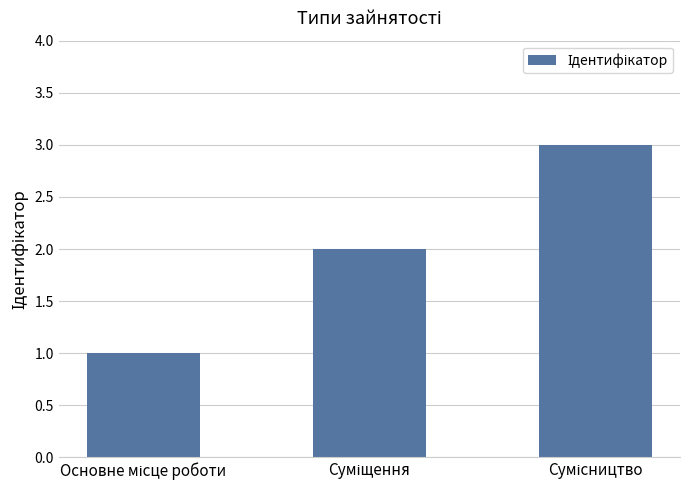

What is the maximum value shown in the chart?

3